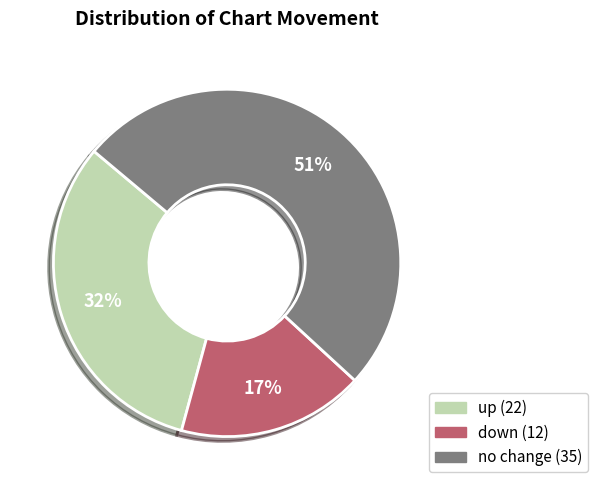

Is there a majority slice in this chart?

Yes